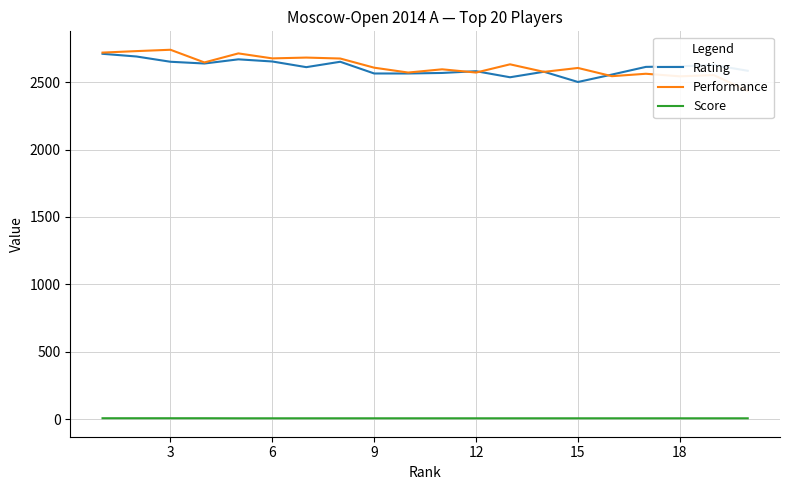

True or false: Score and Rating intersect in this chart.

False